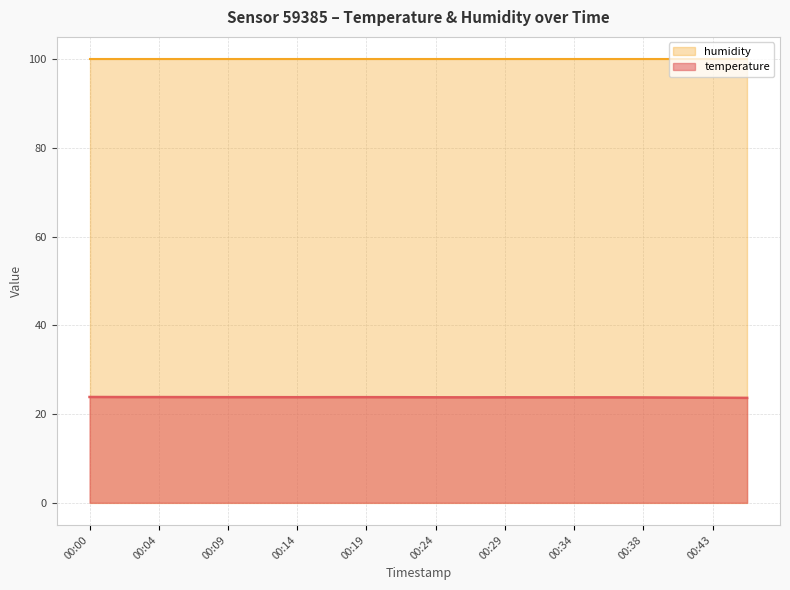

Which has a higher value, 00:34 or 00:02?

00:02